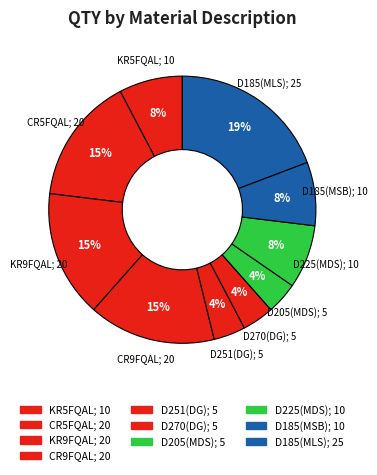

Rank the categories by value from lowest to highest.

AQR-D251(DG), AQR-D270(DG), AQR-D205(MDS), AQA-KR5FQAL, AQR-D225(MDS), AQR-D185(MSB), AQA-CR5FQAL, AQA-KR9FQAL, AQA-CR9FQAL, AQR-D185(MLS)